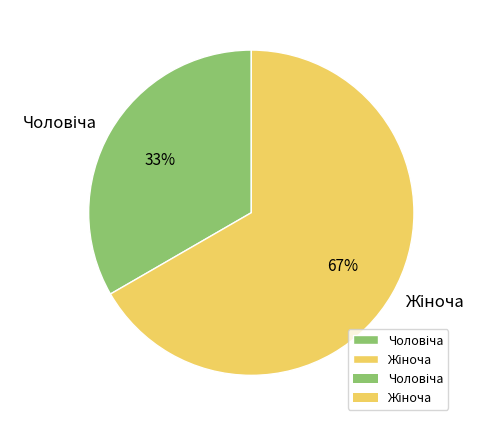

To the nearest percent, what is the average slice percentage?

50%